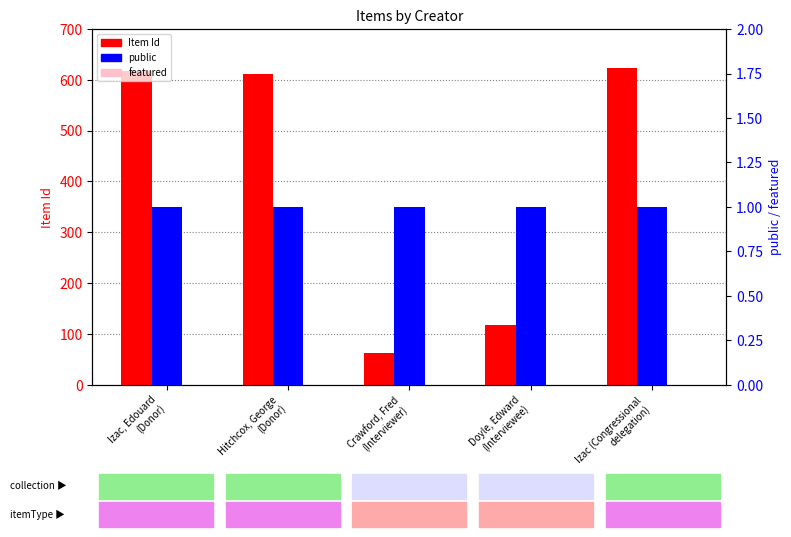

What is the label of the 5th bar from the right?

Izac, Edouard
(Donor)